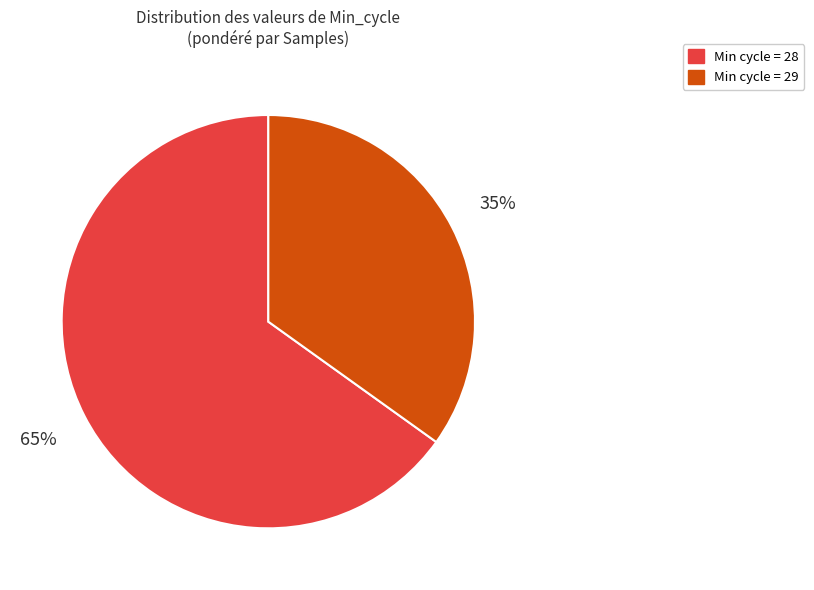

Is there any slice that represents more than half of the pie?

Yes